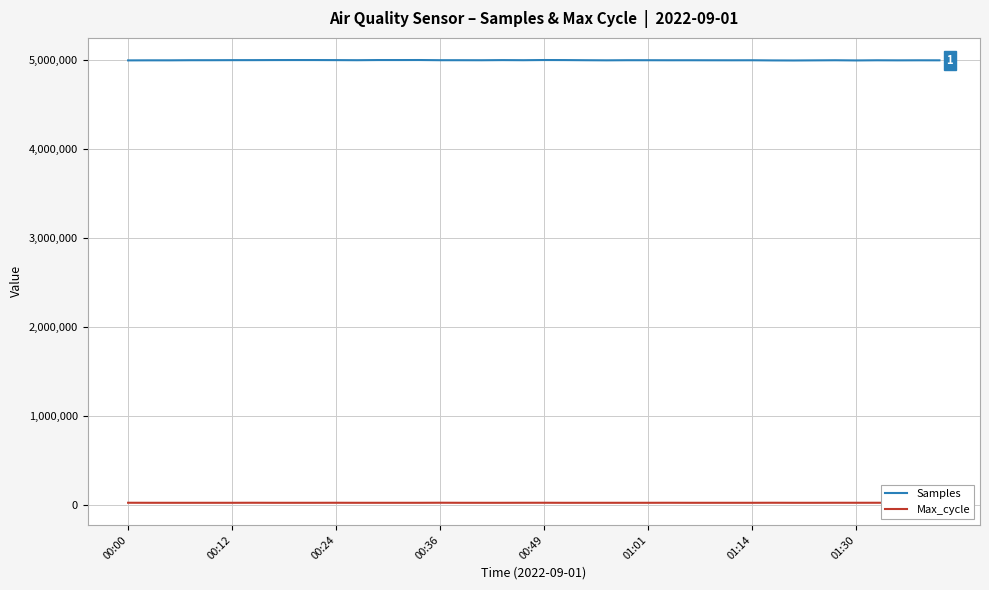

What is the average value of the Samples series?

4993688